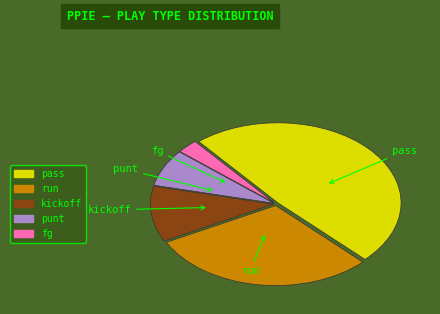

Which category has the smallest portion of the pie?

fg